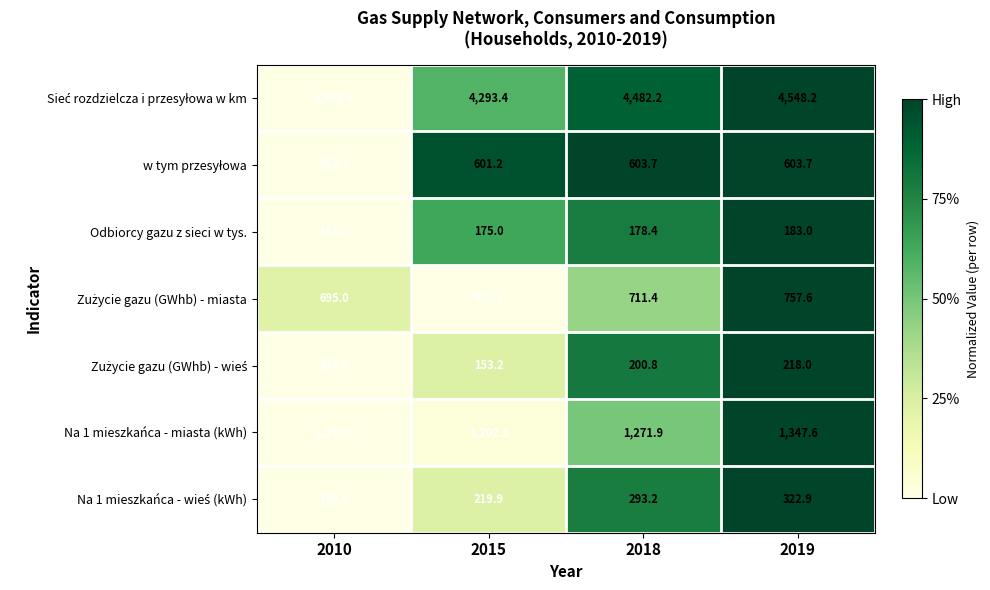

True or false: Odbiorcy gazu z sieci w tys. has a value of 86.3 at 2015.

False